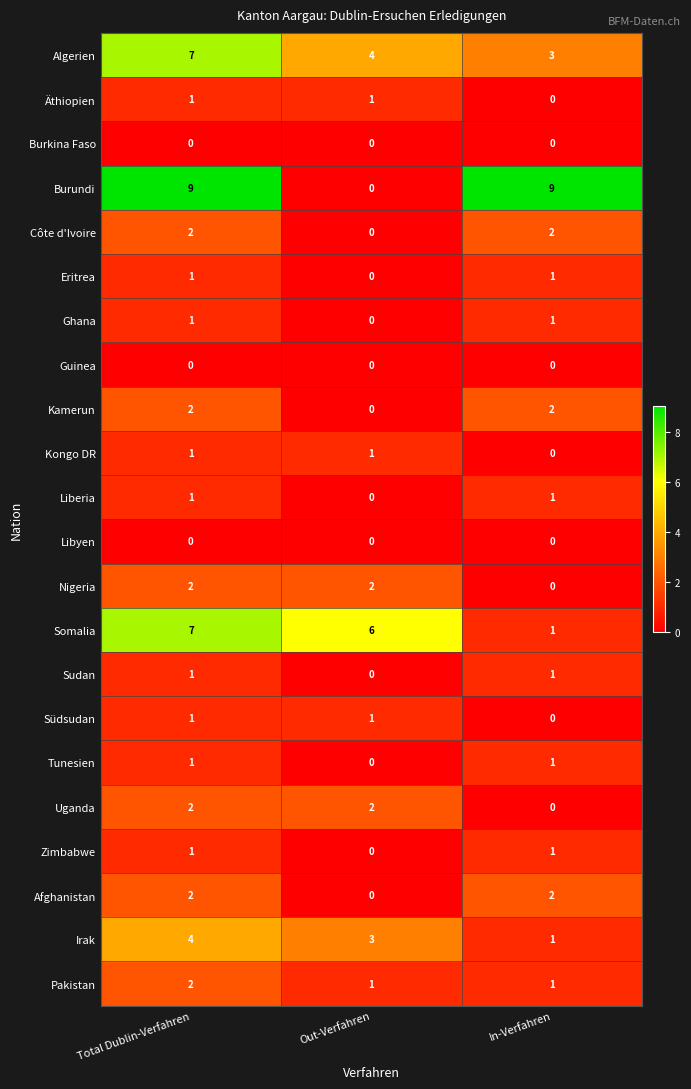

The Liberia series shows 0 at Out-Verfahren. True or false?

True